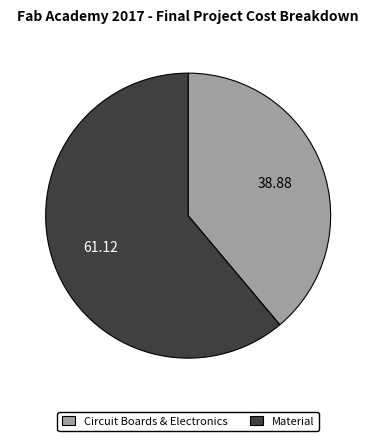

Combined, do Material and Circuit Boards & Electronics account for over 50%?

Yes